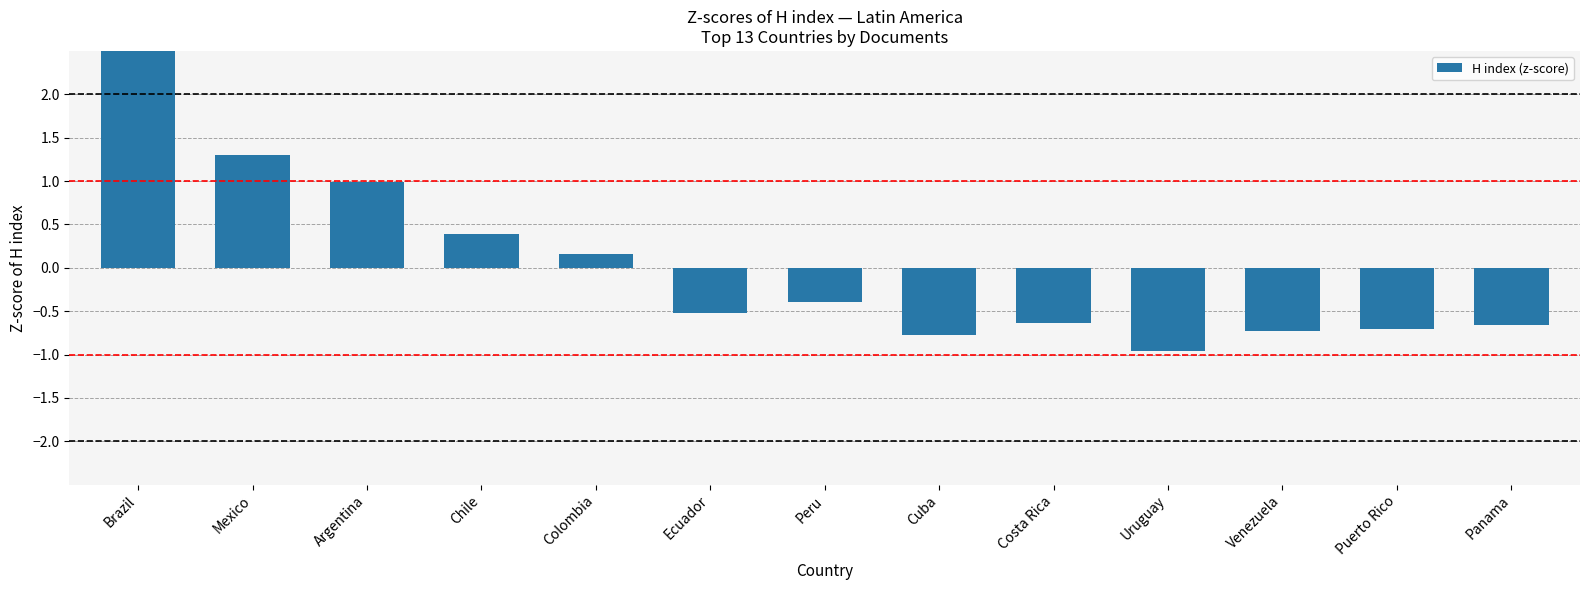

Is it true that the value at Costa Rica is -0.6?

True